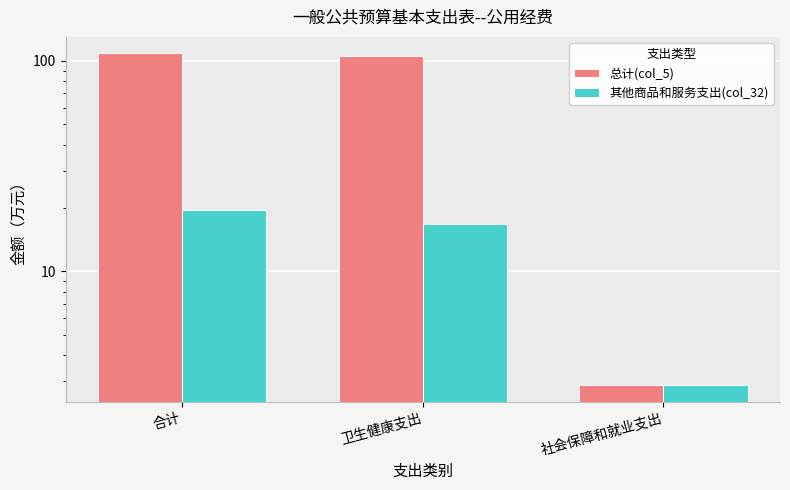

What value does the 总计(col_5) series have at 社会保障和就业支出?

2.9